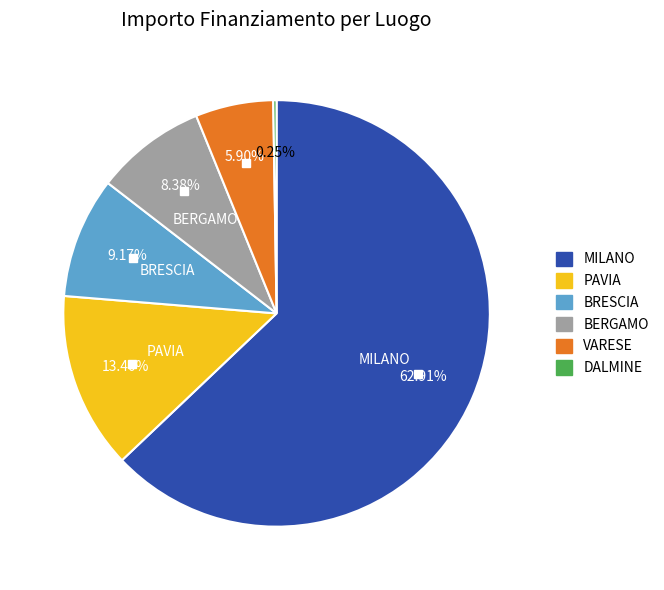

Is there any slice that represents more than half of the pie?

Yes